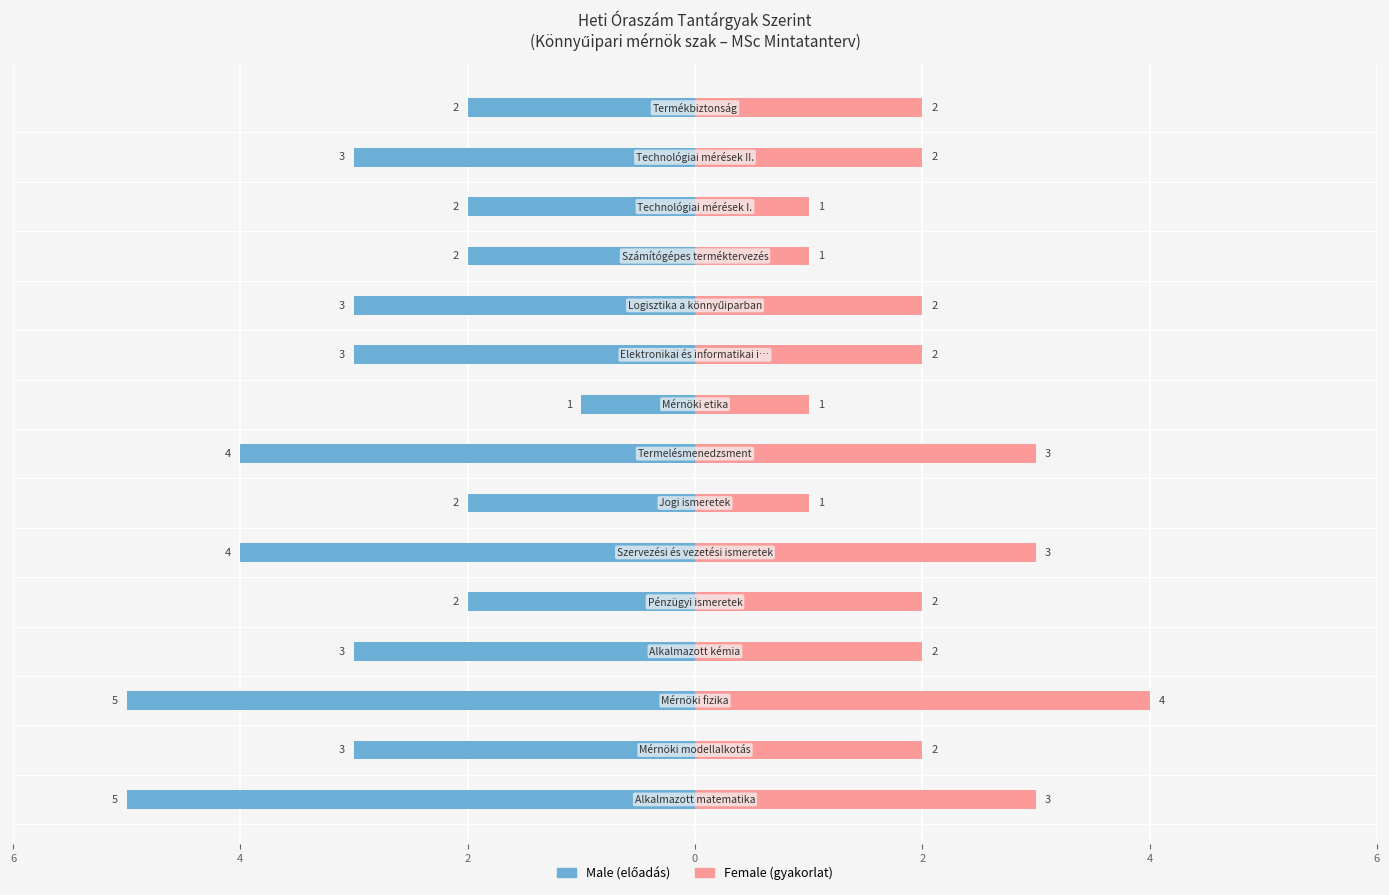

What is the sum of all Male values?

-44